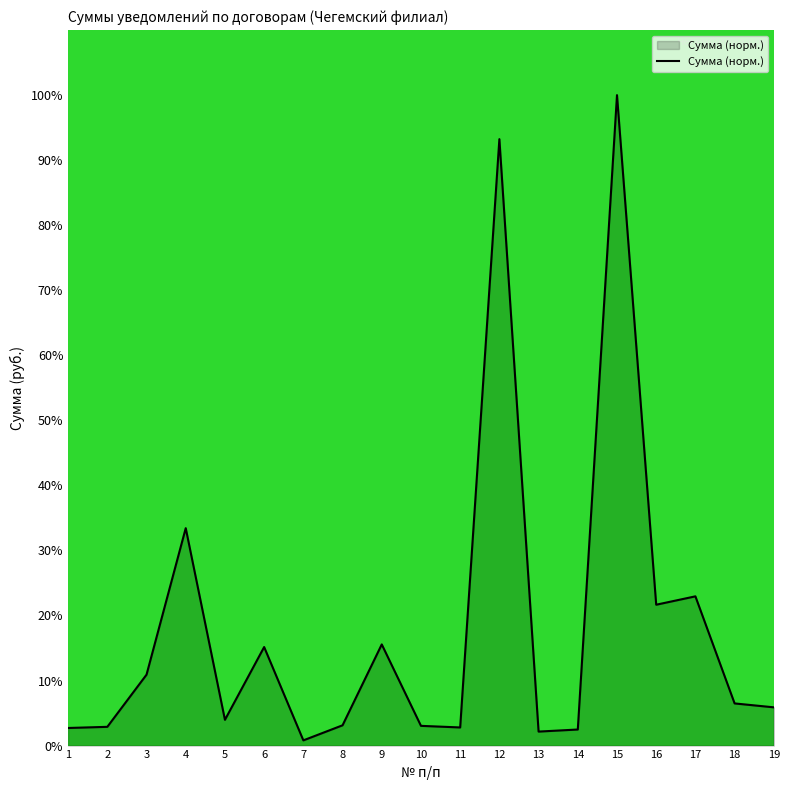

What is the ratio of the value at 15 to the value at 1?

36.9